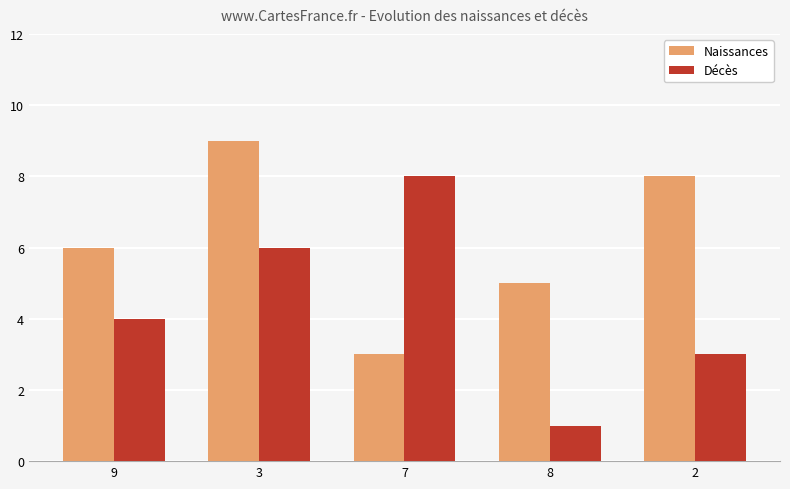

What is the difference between the highest and lowest values at 7?

5